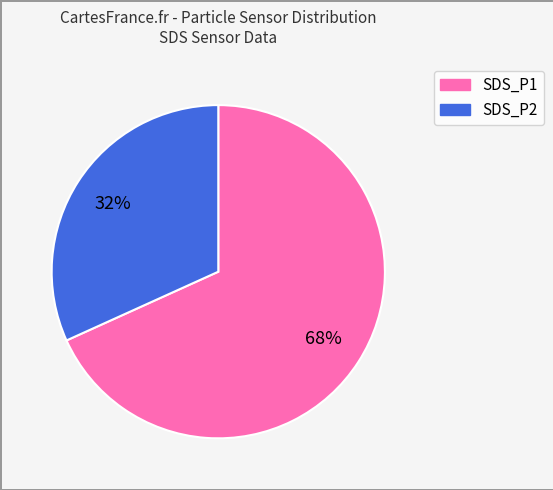

Does SDS_P1 represent more than half of the total?

Yes